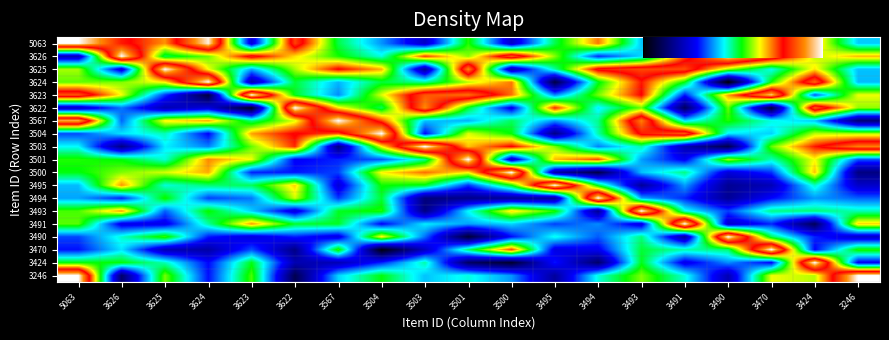

At how many categories does at least one series exceed 0?

19